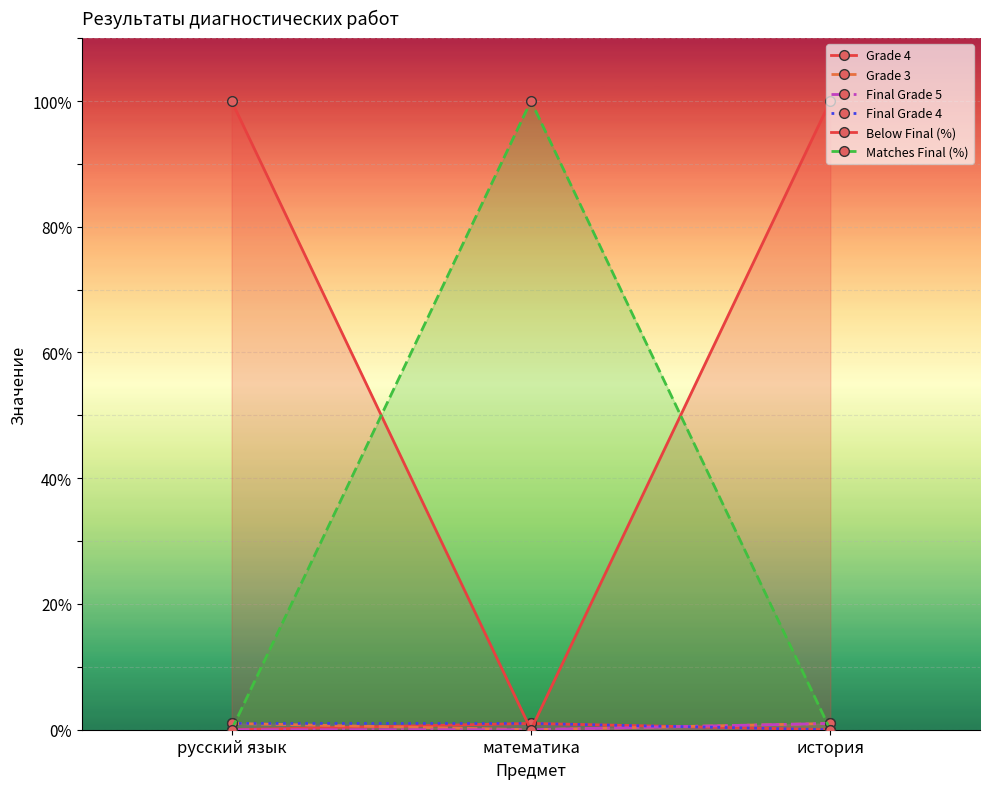

How many distinct data groups are displayed?

6